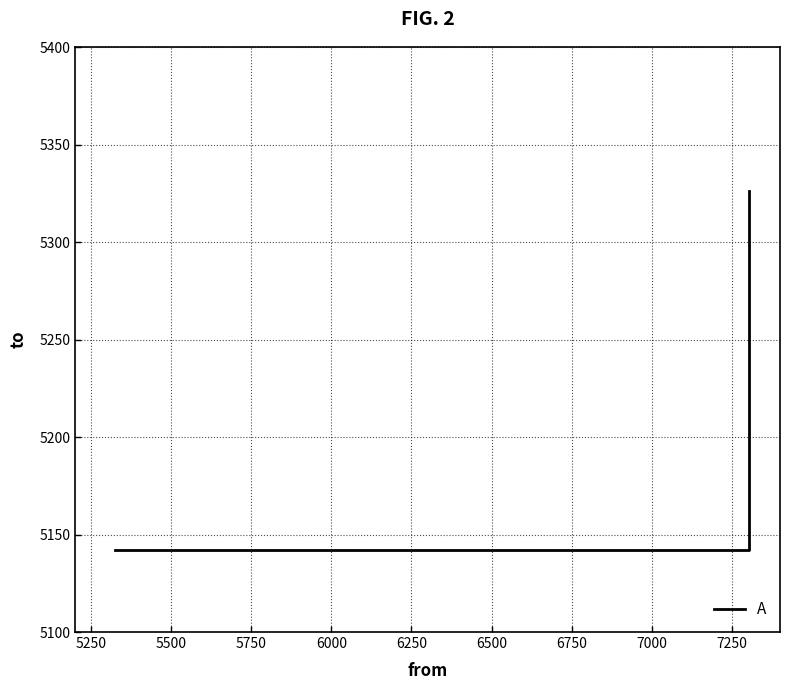

How many series are shown in this chart?

1